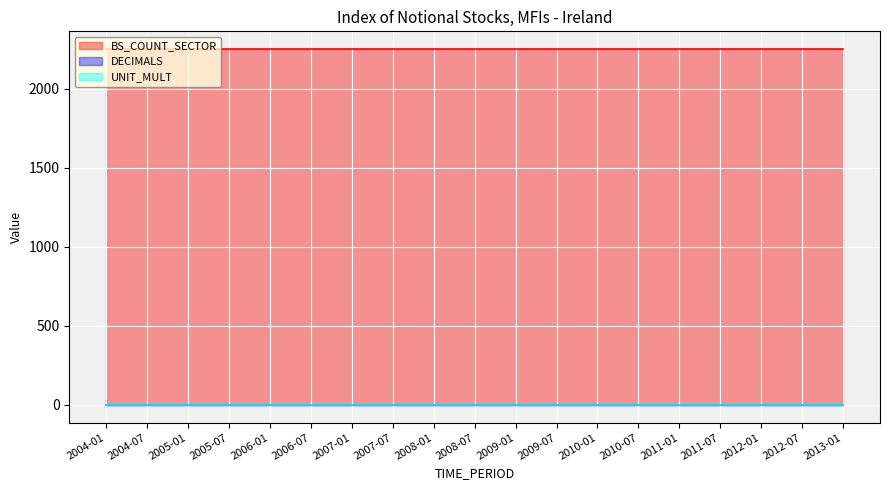

How many lines are shown in the chart?

3